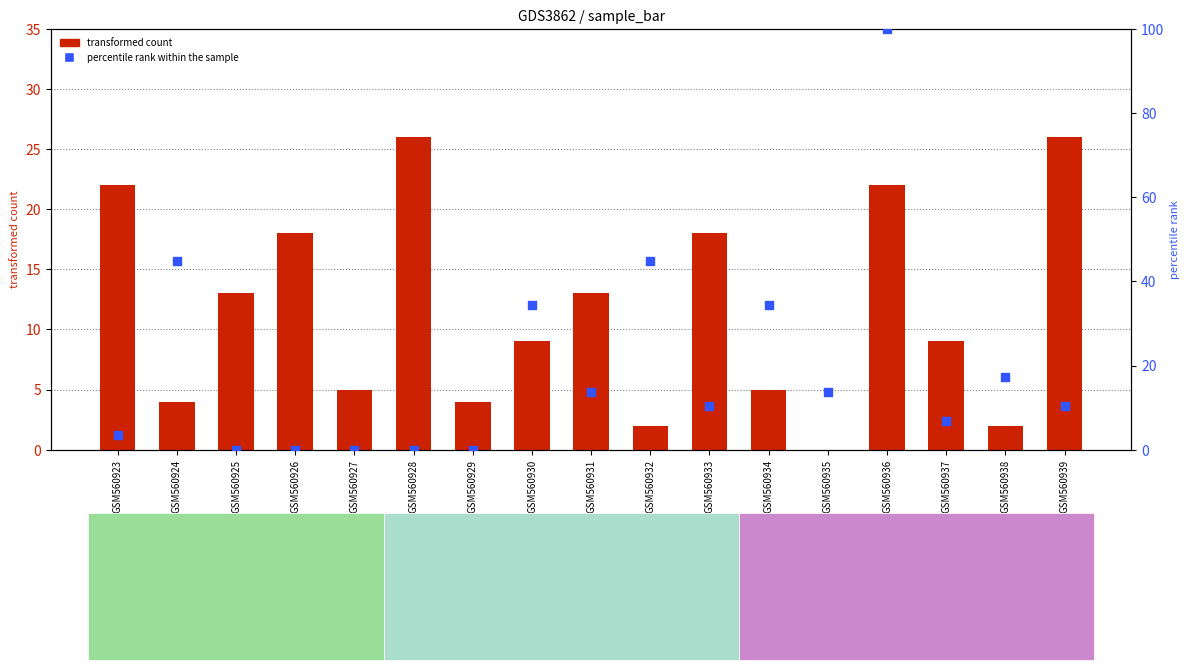

At how many categories does at least one series exceed 1?

17